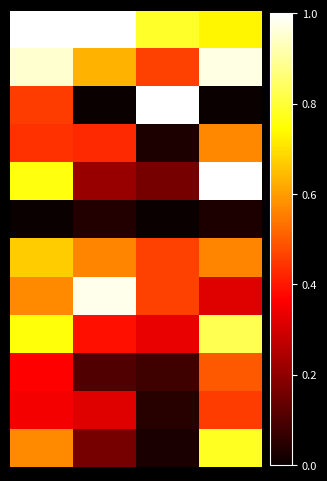

What is the maximum value shown in the chart?

1.0